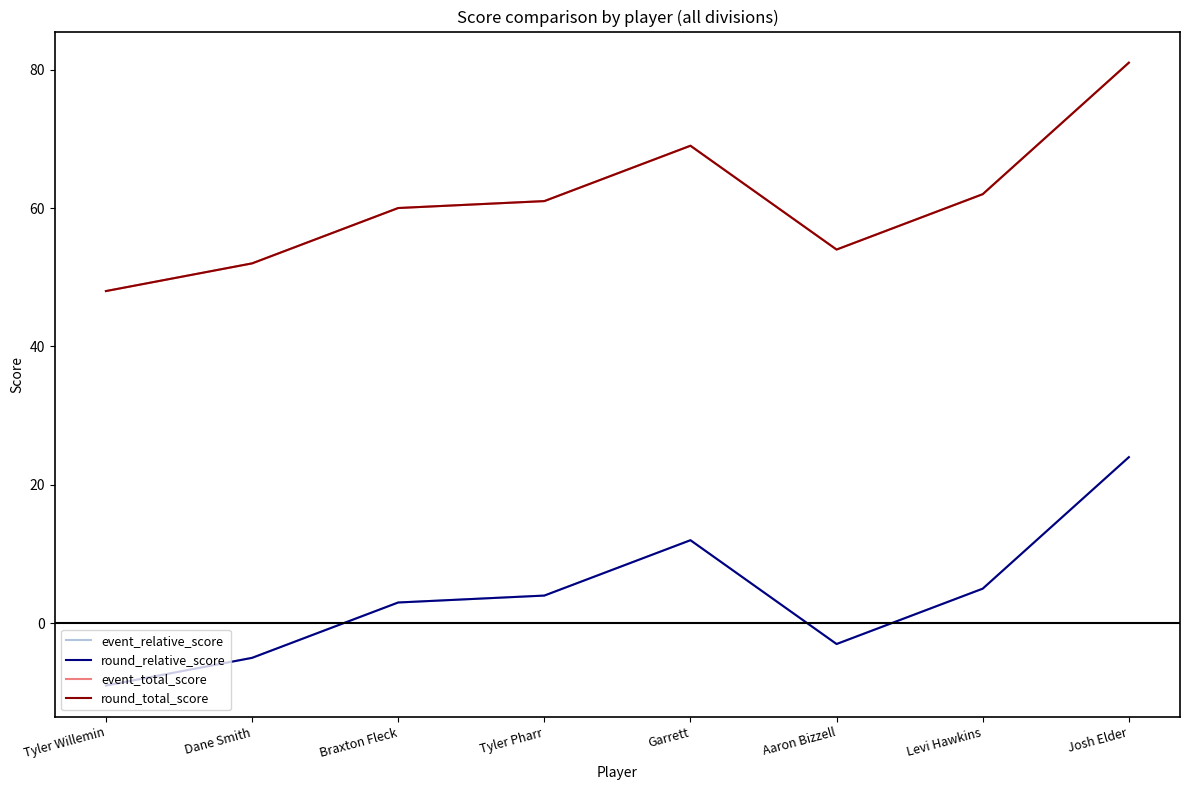

Reading left to right, list all the values displayed in this chart.

event_relative_score: Tyler Willemin=-9	Dane Smith=-5	Braxton Fleck=3	Tyler Pharr=4	Garrett=12	Aaron Bizzell=-3	Levi Hawkins=5	Josh Elder=24
round_relative_score: Tyler Willemin=-9	Dane Smith=-5	Braxton Fleck=3	Tyler Pharr=4	Garrett=12	Aaron Bizzell=-3	Levi Hawkins=5	Josh Elder=24
event_total_score: Tyler Willemin=48	Dane Smith=52	Braxton Fleck=60	Tyler Pharr=61	Garrett=69	Aaron Bizzell=54	Levi Hawkins=62	Josh Elder=81
round_total_score: Tyler Willemin=48	Dane Smith=52	Braxton Fleck=60	Tyler Pharr=61	Garrett=69	Aaron Bizzell=54	Levi Hawkins=62	Josh Elder=81